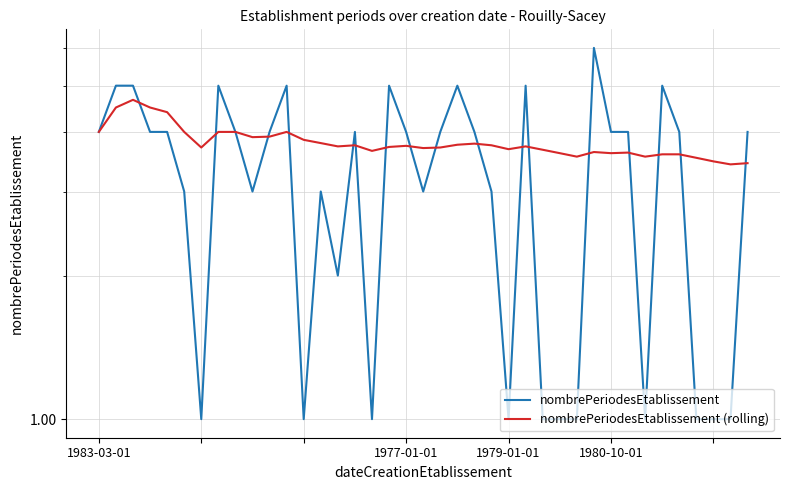

What is the difference between the maximum and second lowest values in the nombrePeriodesEtablissement (rolling) series?

1.2